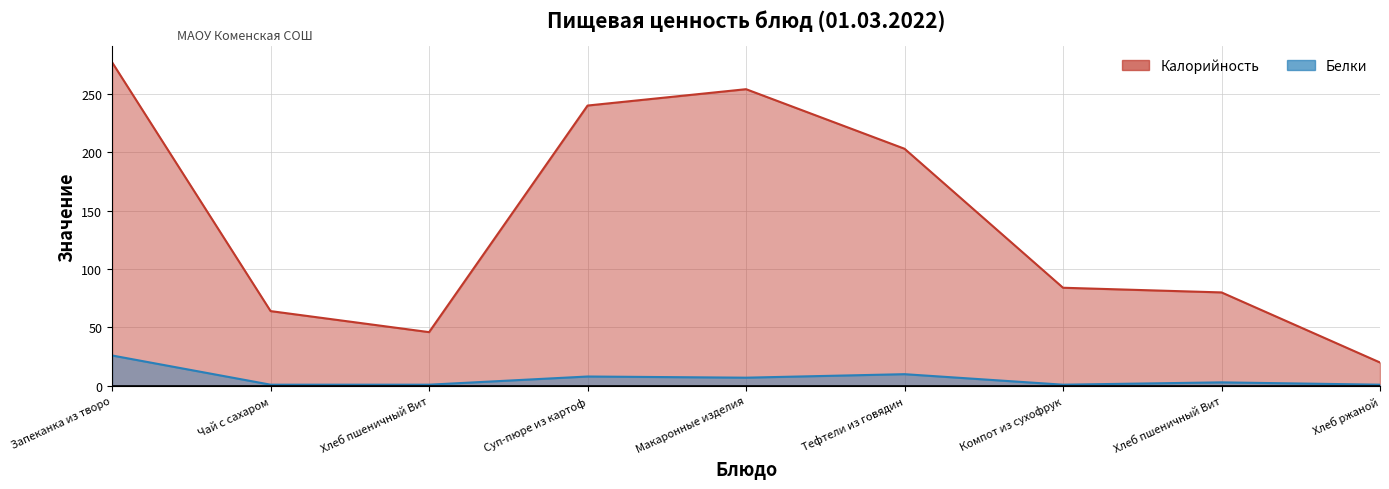

How many data points does each series have?

9